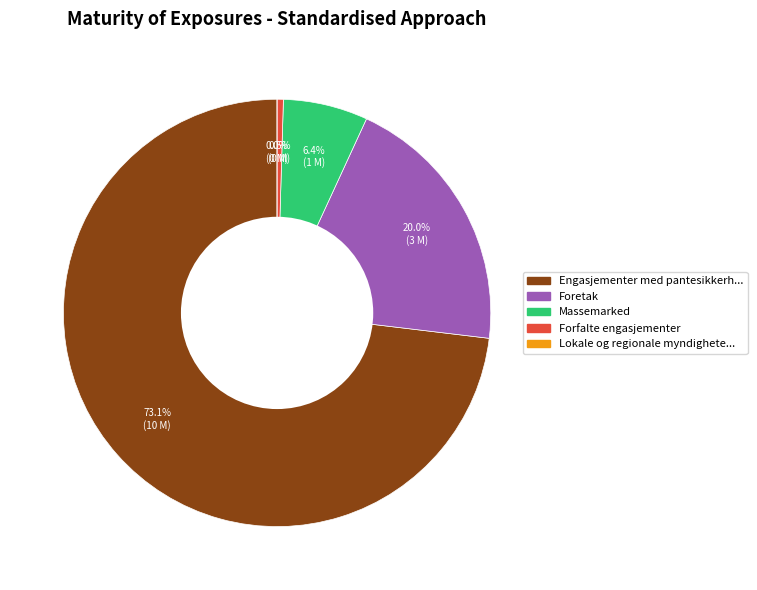

Which slice represents more than half of the pie?

Engasjementer med pantesikkerhet i eiendom